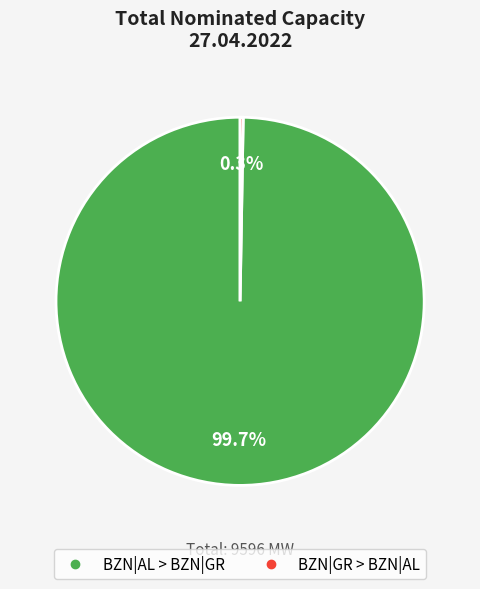

Which category has the biggest portion of the pie?

BZN|AL > BZN|GR